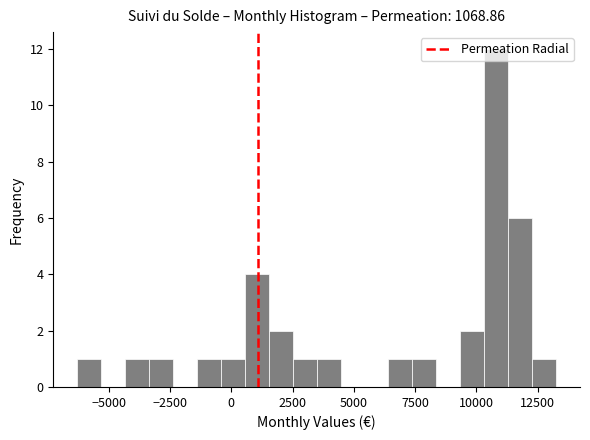

Around what value on the x-axis is the tallest bar? Give the approximate position of its centre, as read against the axis.

11000